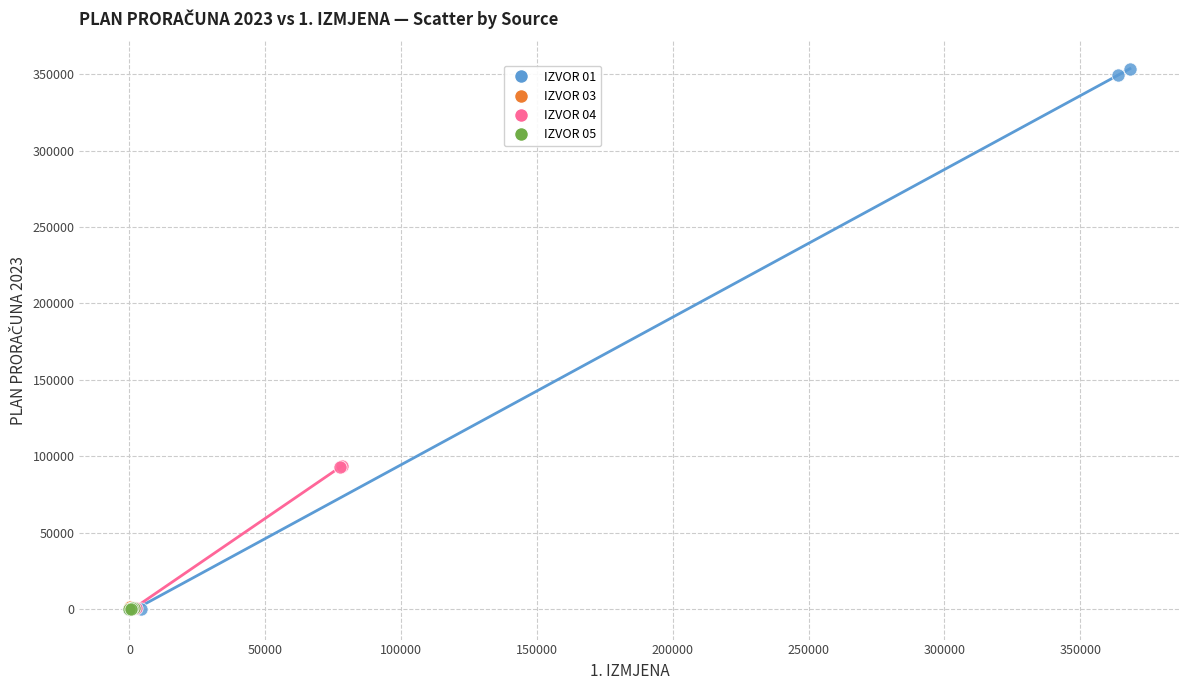

What are all the series names shown in the legend?

IZVOR 01, IZVOR 03, IZVOR 04, IZVOR 05